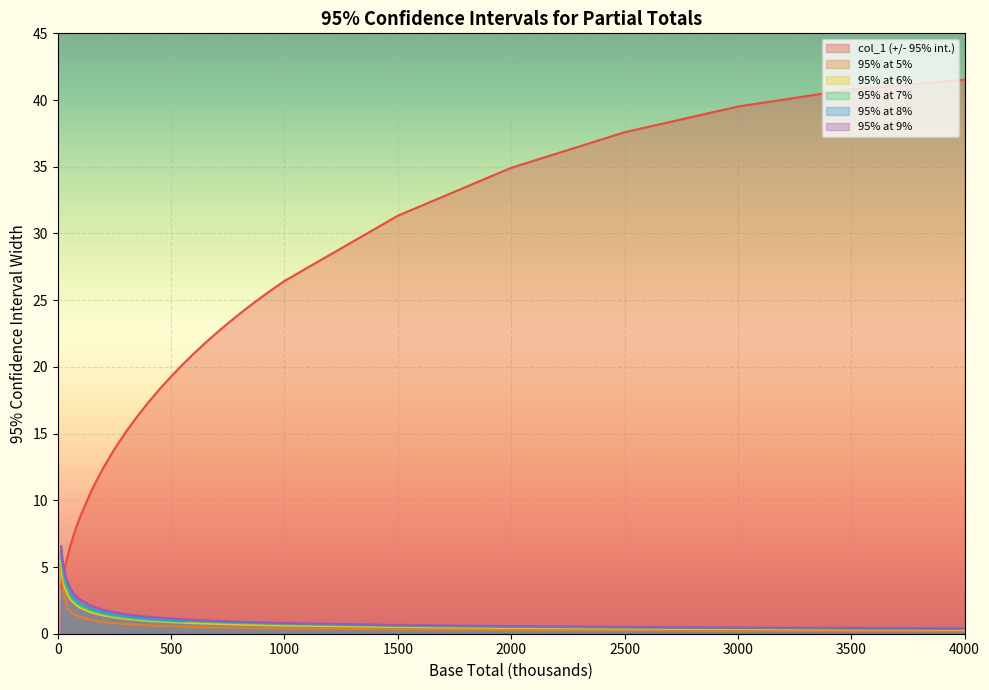

The value of 95% at 8% at 3000 is 0.4. True or false?

True